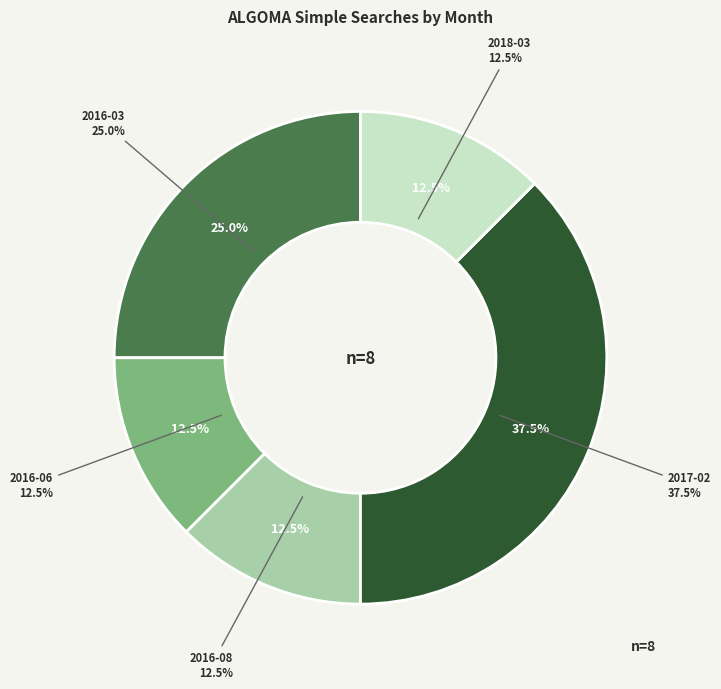

How many segments does this pie chart have?

5